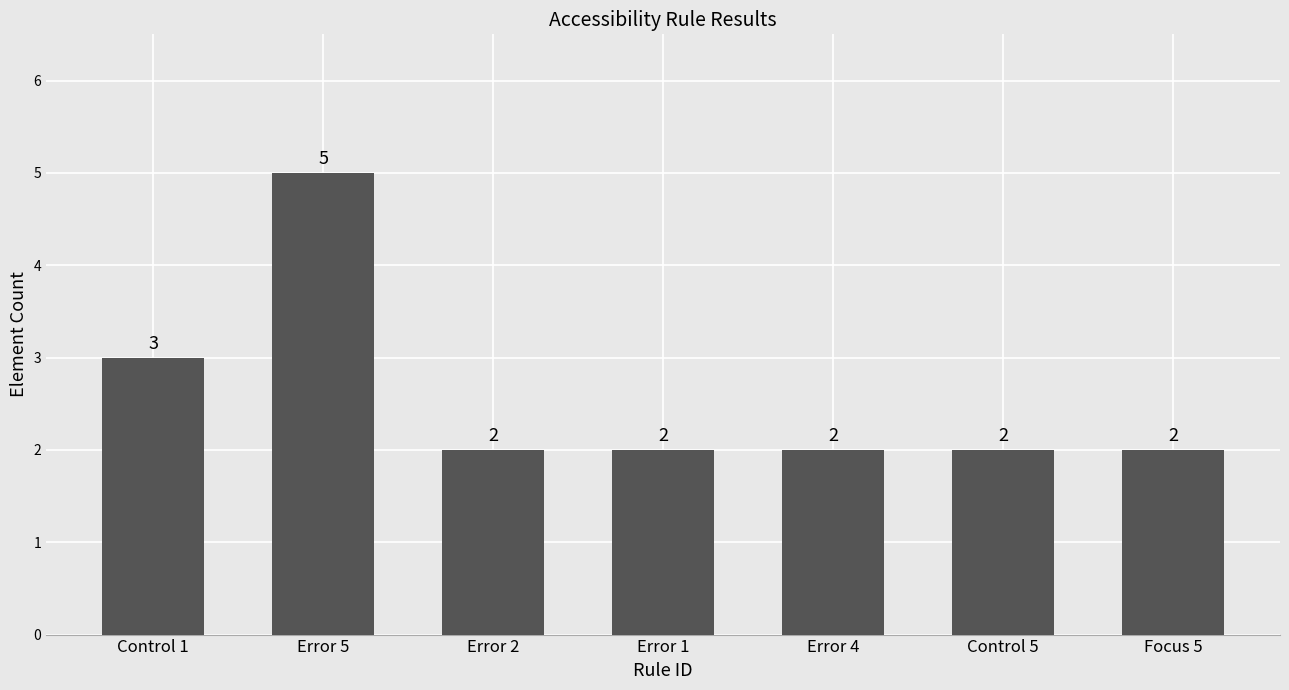

What is the maximum value shown in the chart?

5